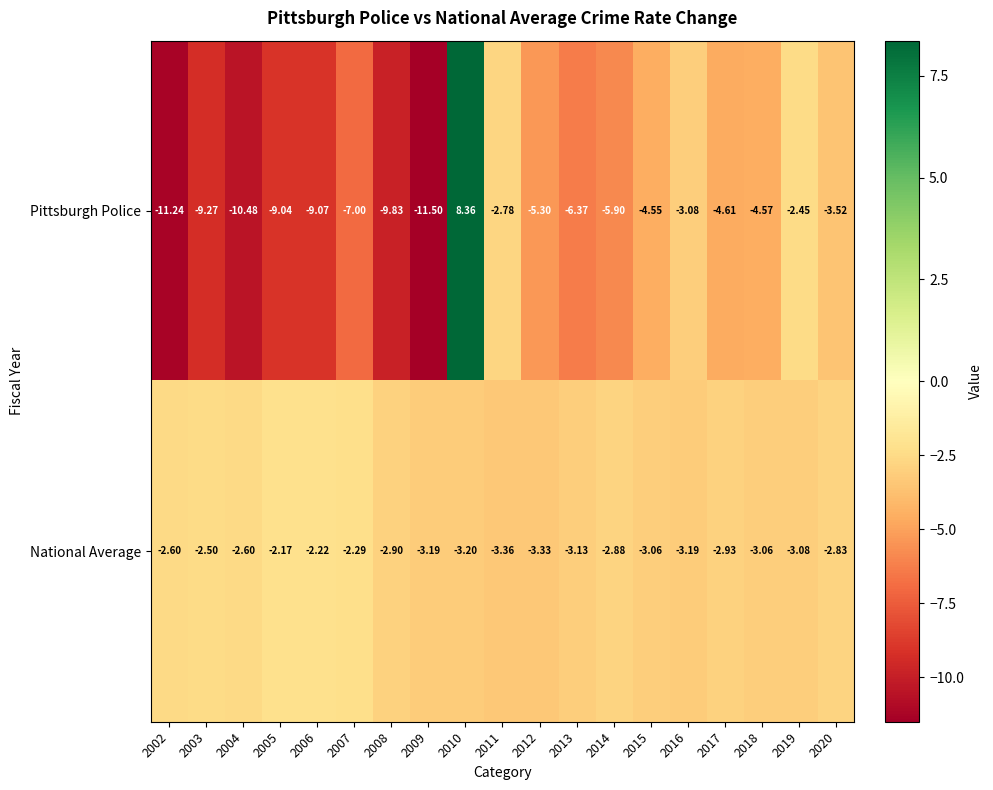

List the series in order of their overall mean, highest first.

National Average, Pittsburgh Police